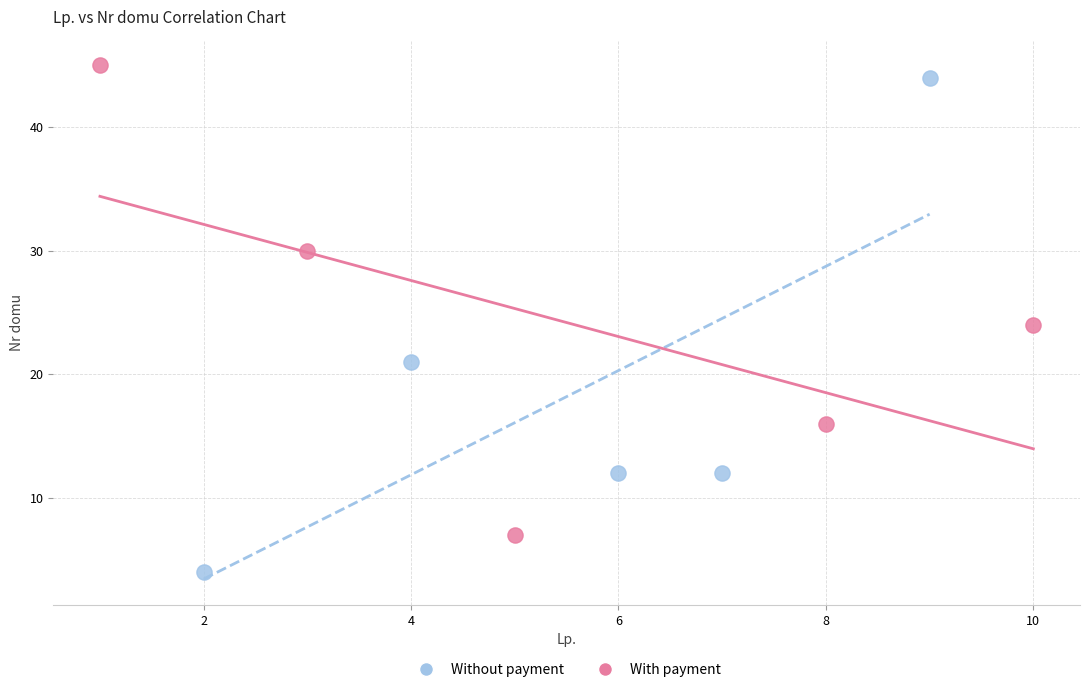

Which series has the widest spread of Y values?

Without payment